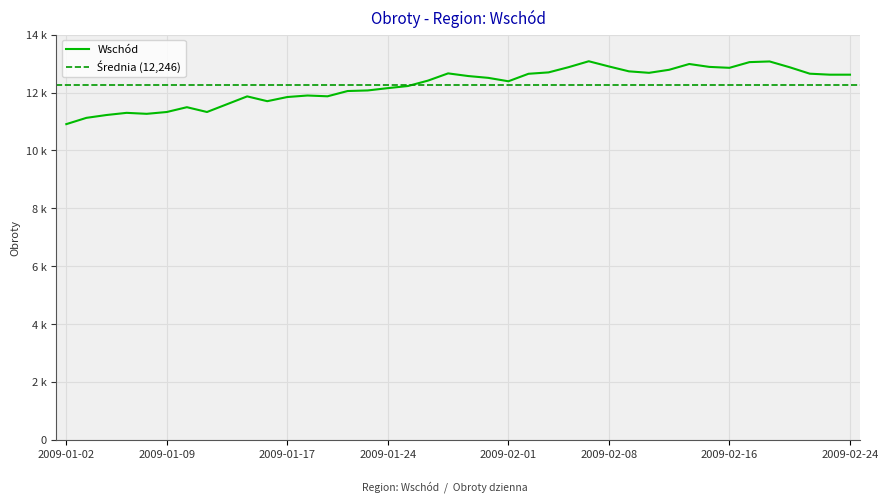

How many lines are shown in the chart?

1